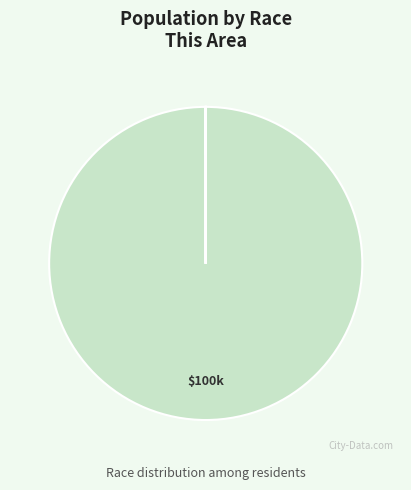

How many slices are in this pie chart?

7